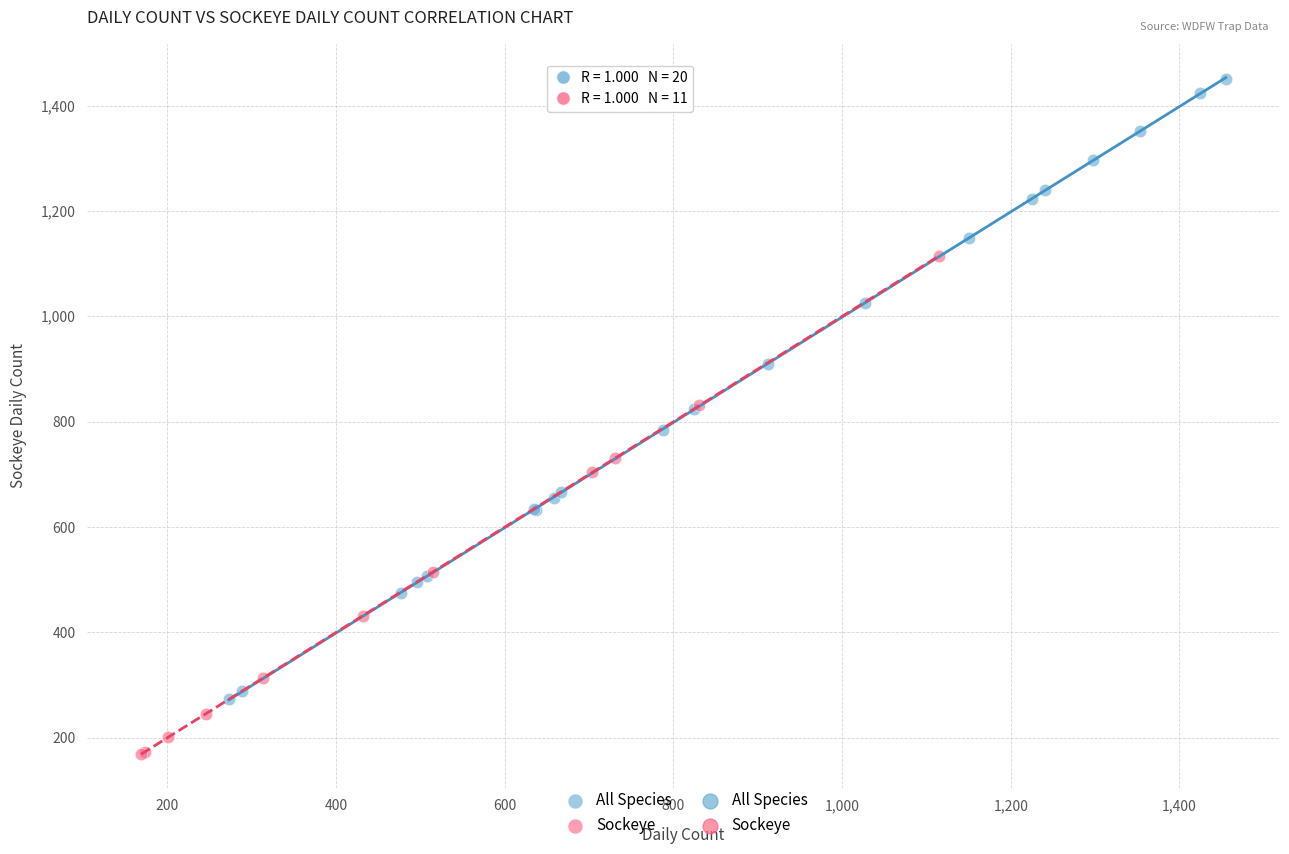

Which series reaches the maximum Y coordinate?

All Species